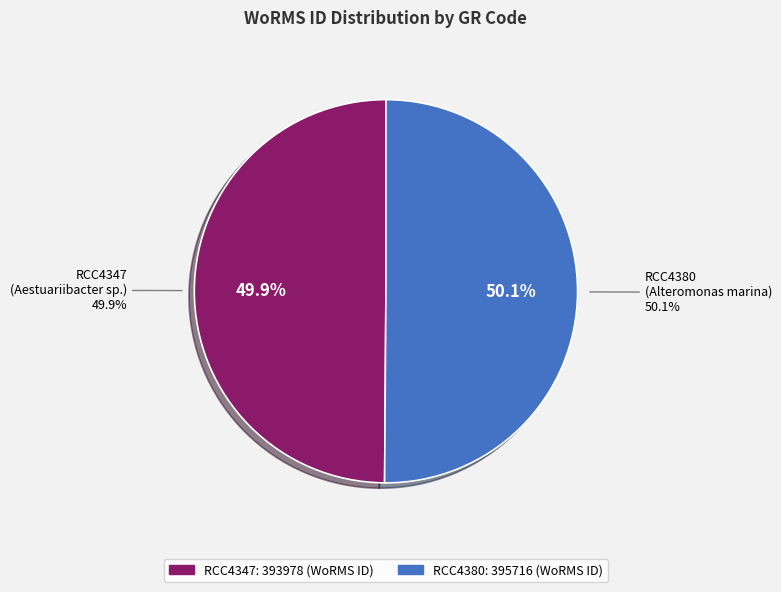

Is it true that RCC4380 is 35% of the pie?

False